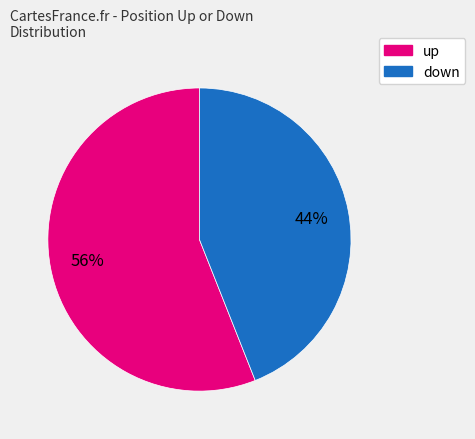

Which has a higher value, down or up?

up